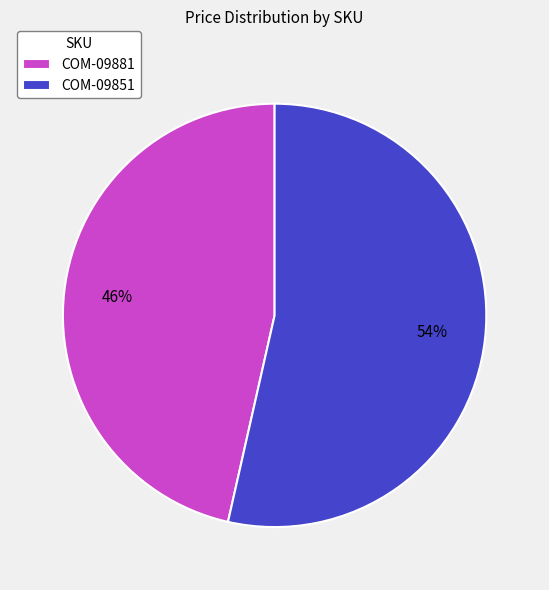

What percentage is the COM-09881 slice, to the nearest percent?

46%